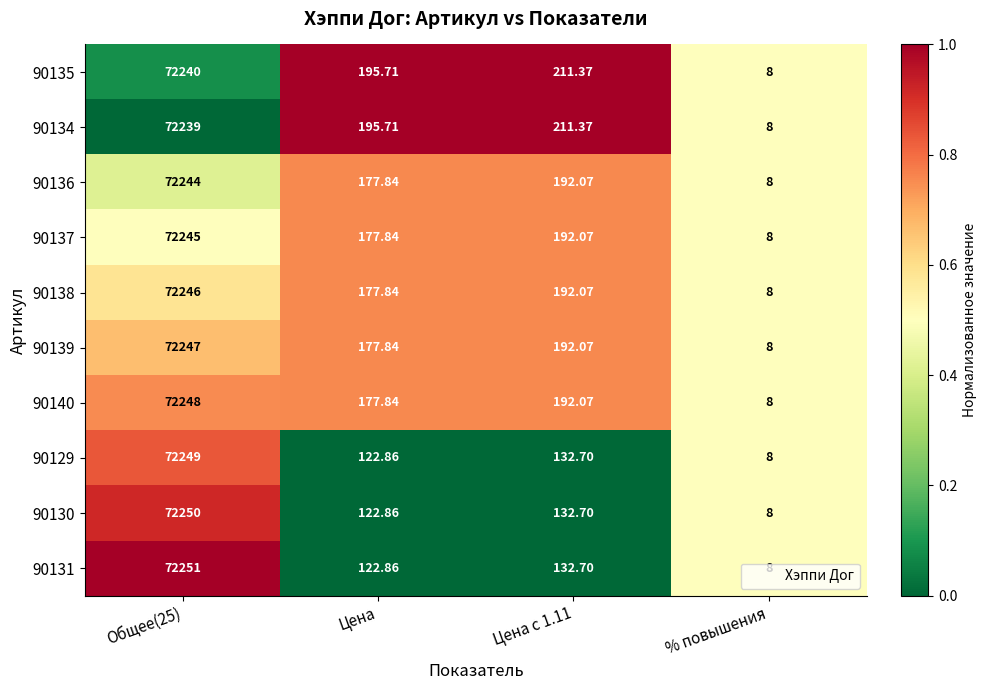

Is the value of 90137 at Цена greater than the value of 90136 at Цена с 1.11?

No